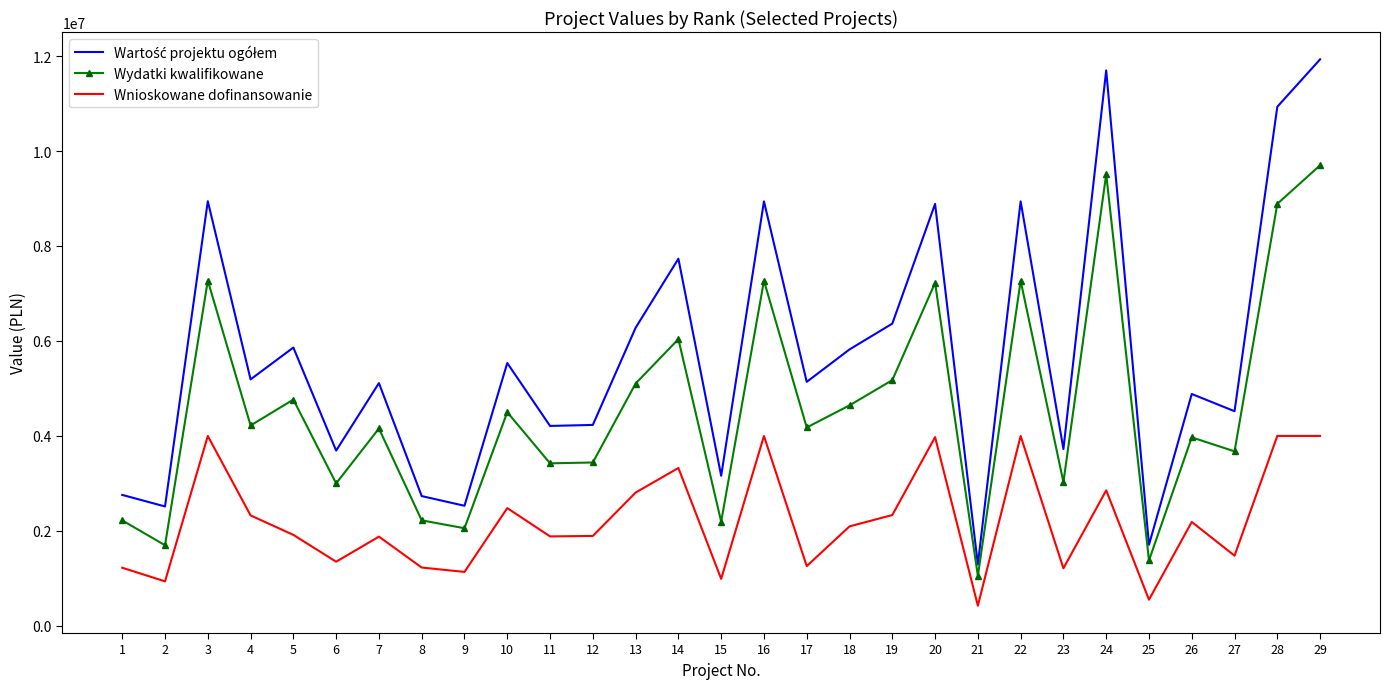

True or false: Wnioskowane dofinansowanie and Wydatki kwalifikowane intersect in this chart.

False